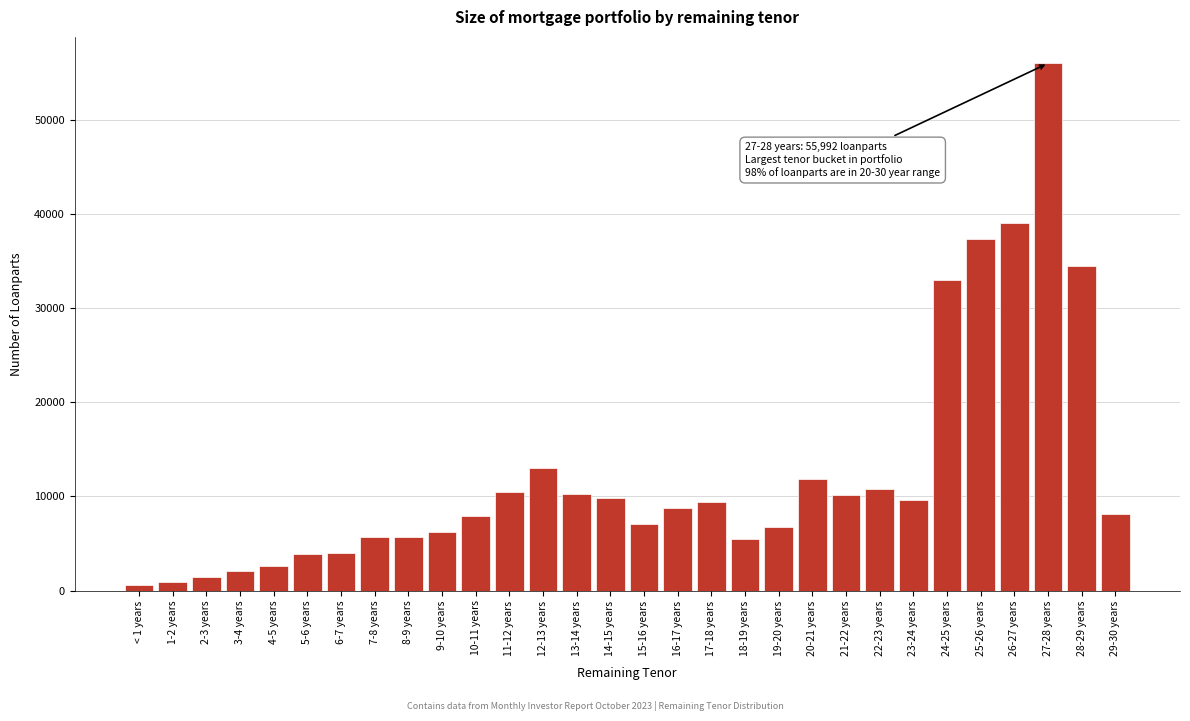

The value at 14-15 years is 5507. True or false?

False